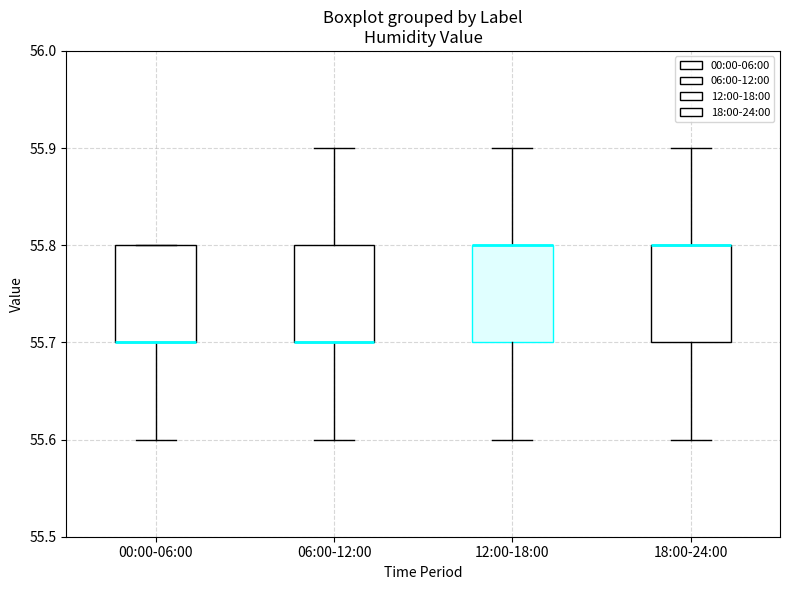

Where is the lower edge of the box for 12:00-18:00 on the y-axis? The values are not printed on the chart, so give them approximately, as read against the axis.

55.7